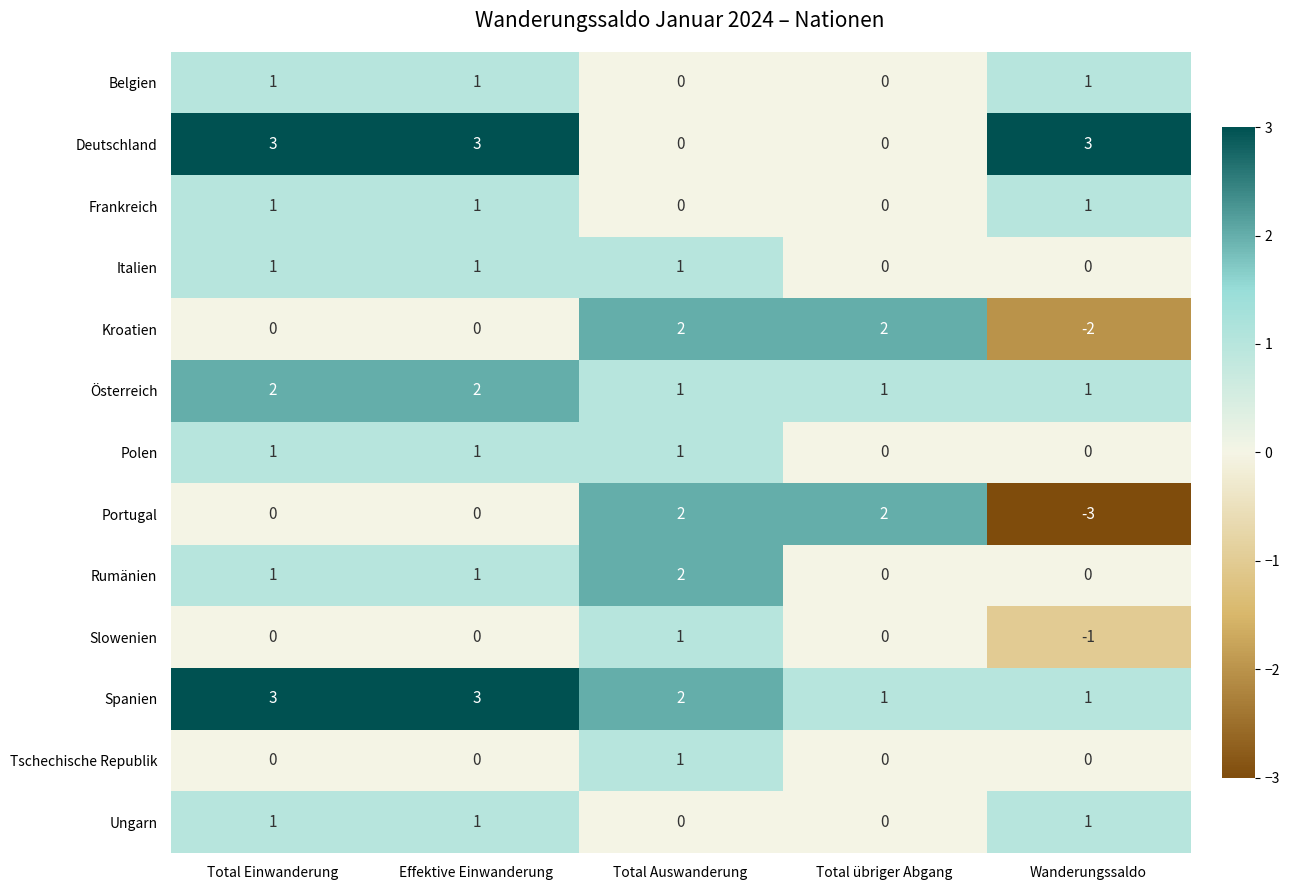

Count the Polen values in the range 0 to 1.

5